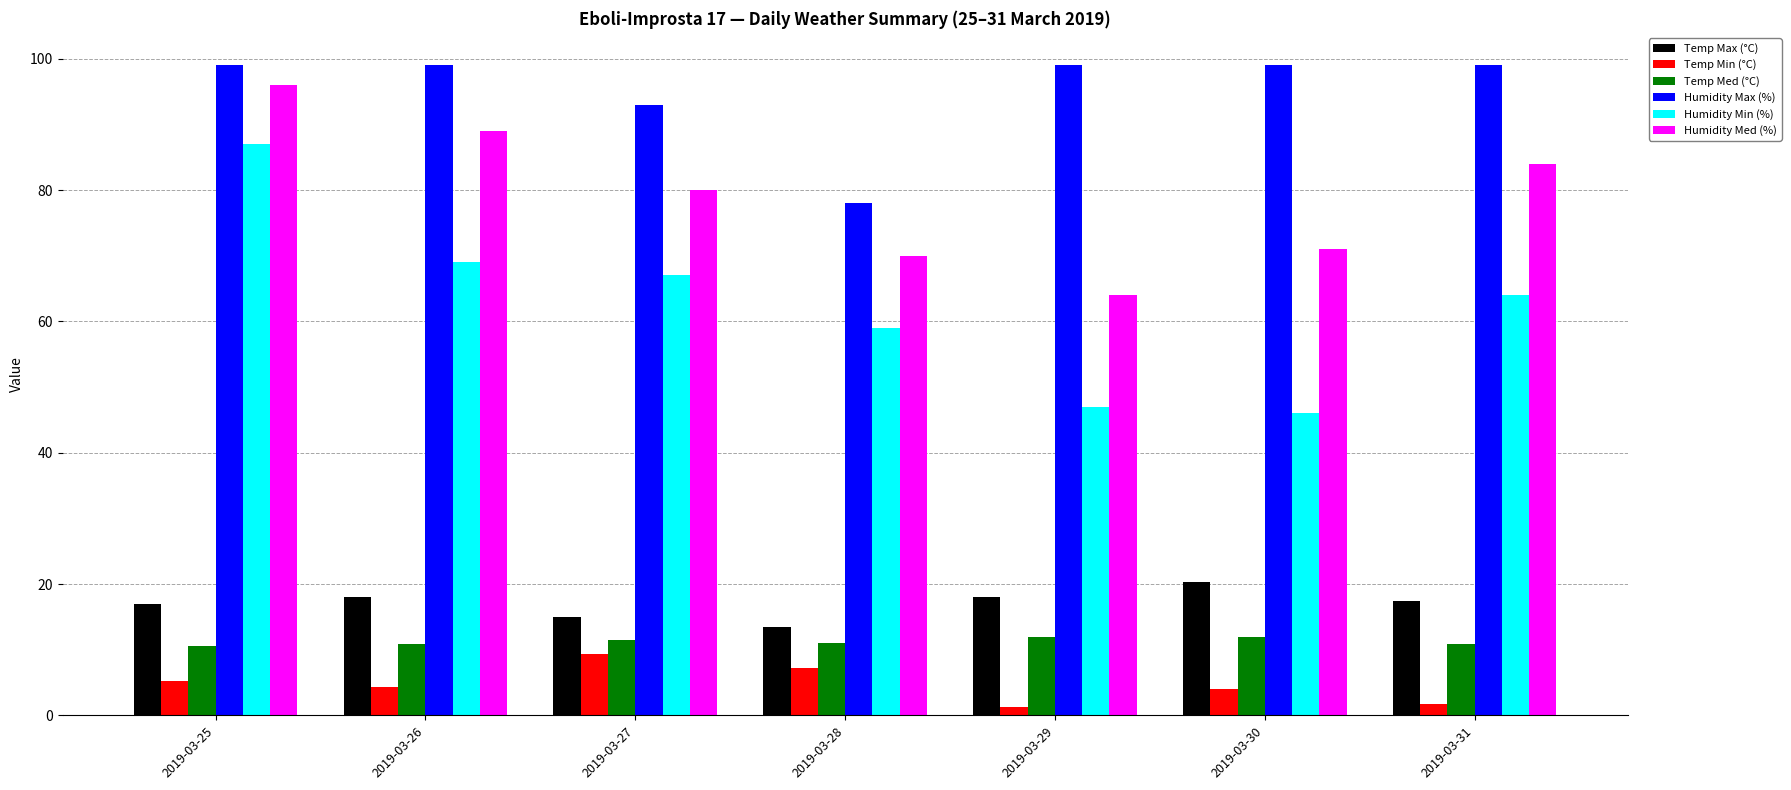

At 2019-03-30, list the series in order from smallest to largest.

Temp Min (°C), Temp Med (°C), Temp Max (°C), Humidity Min (%), Humidity Med (%), Humidity Max (%)